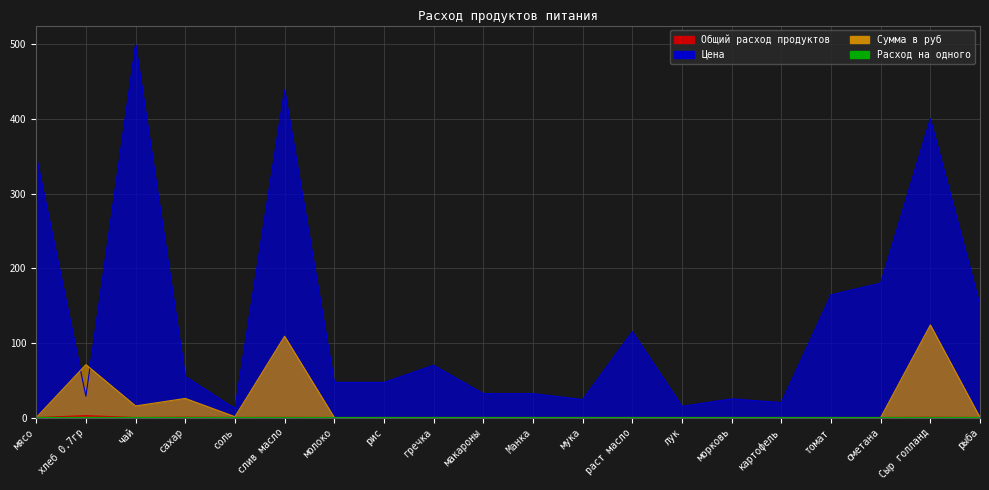

True or false: Расход на одного and Общий расход продуктов cross at least once.

False